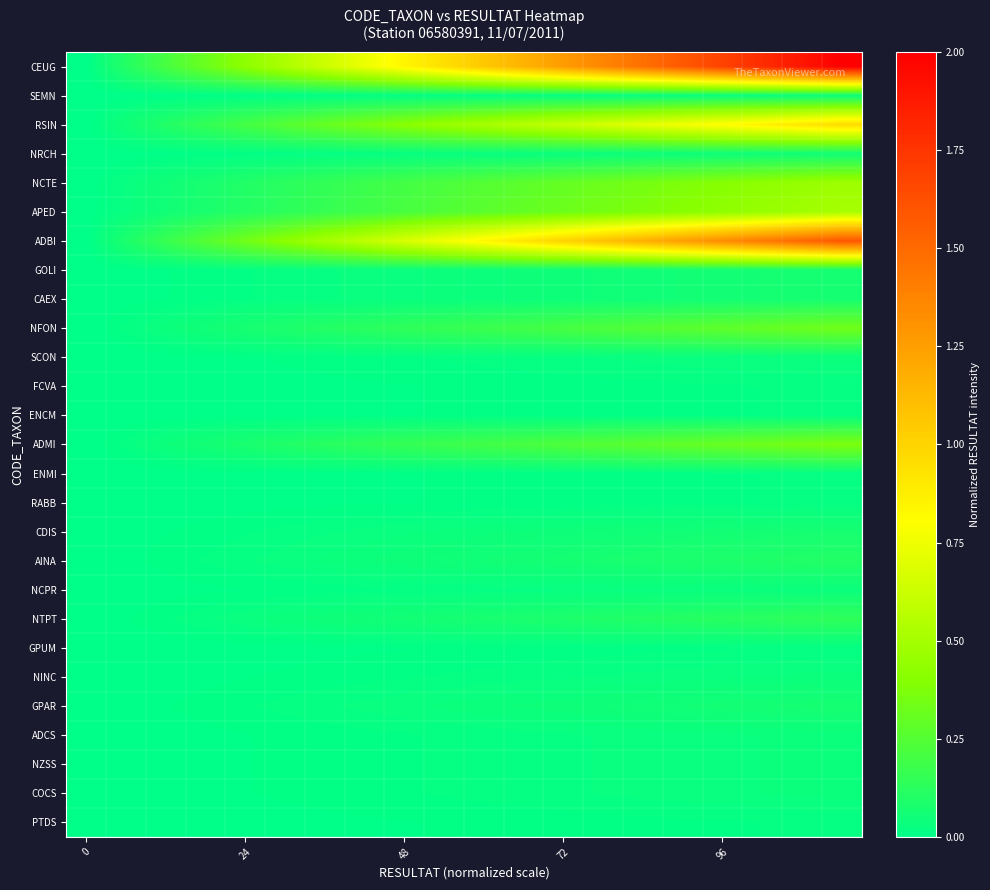

Rank the series by their maximum value, from lowest to highest.

FCVA, ENCM, ENMI, RABB, GPUM, PTDS, SEMN, SCON, NCPR, NINC, ADCS, NZSS, COCS, NRCH, GOLI, CAEX, CDIS, GPAR, AINA, NTPT, NFON, ADMI, NCTE, APED, RSIN, ADBI, CEUG